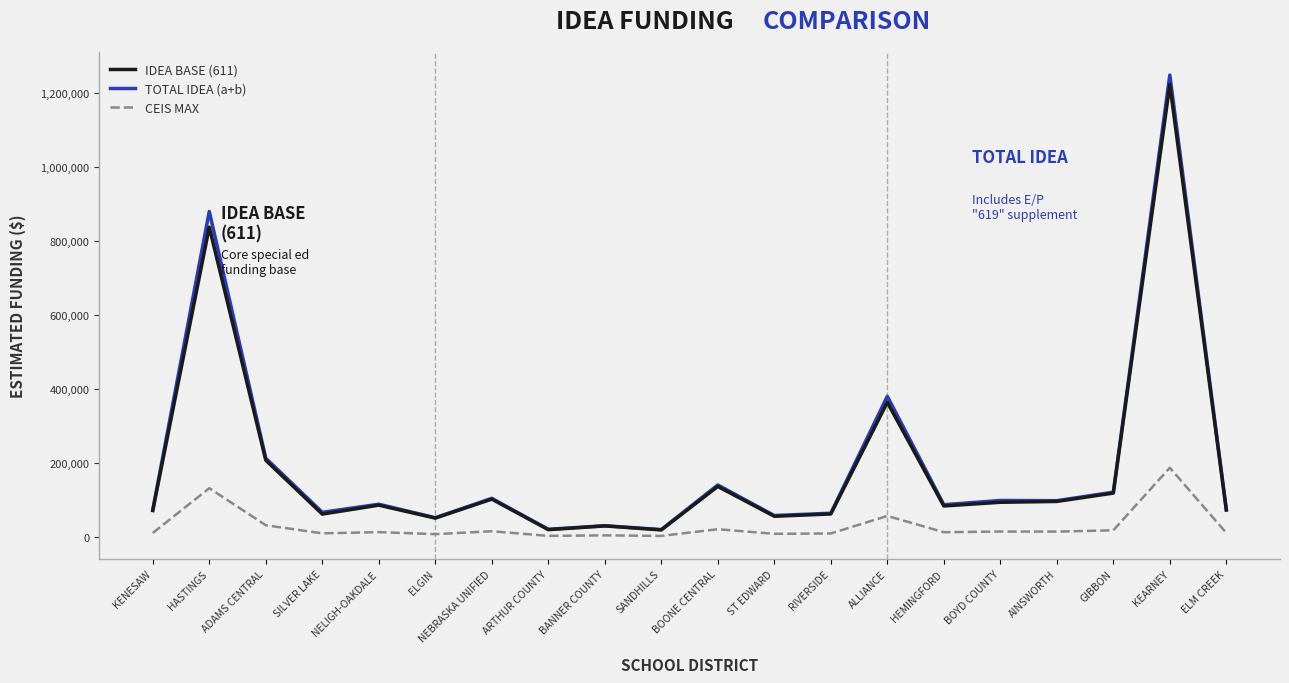

What is the difference between the highest and lowest values at HASTINGS?

747071